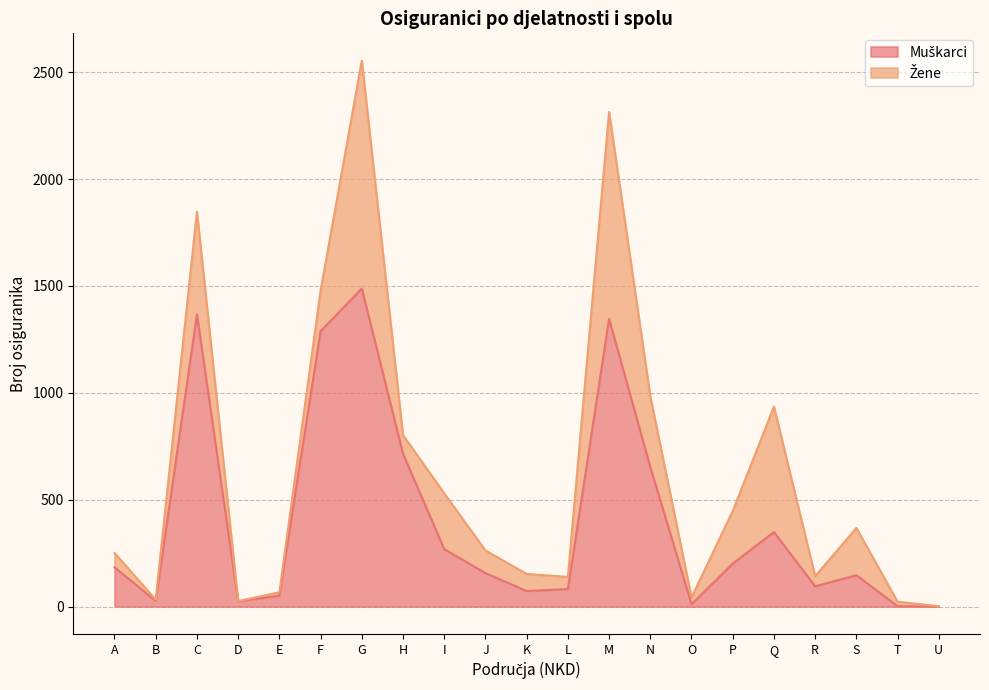

The value at P is 140. True or false?

False